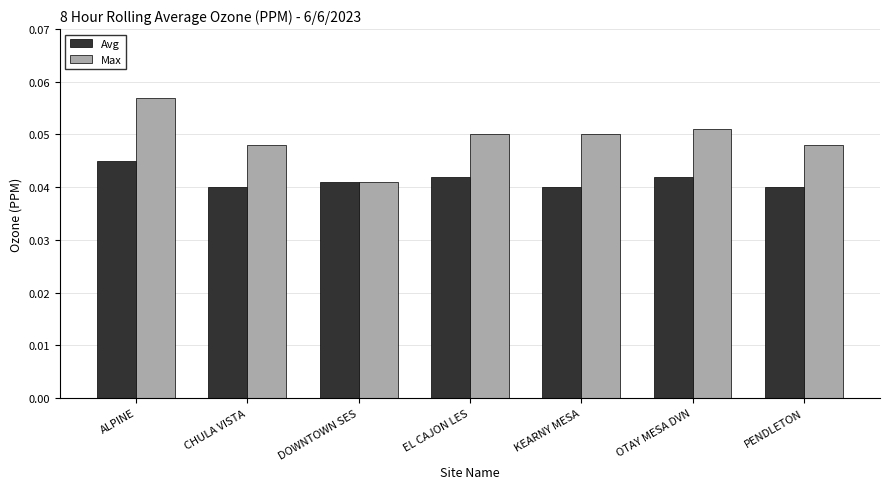

What is the label of the 2nd bar from the left?

CHULA VISTA